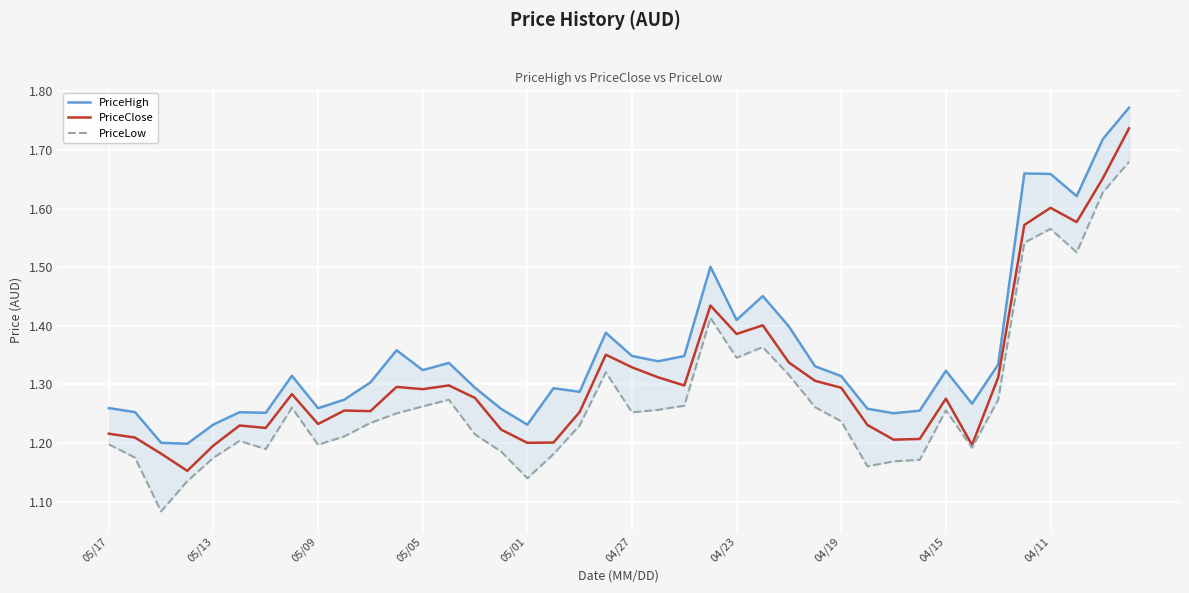

List the series in order of their overall mean, lowest first.

PriceLow, PriceClose, PriceHigh